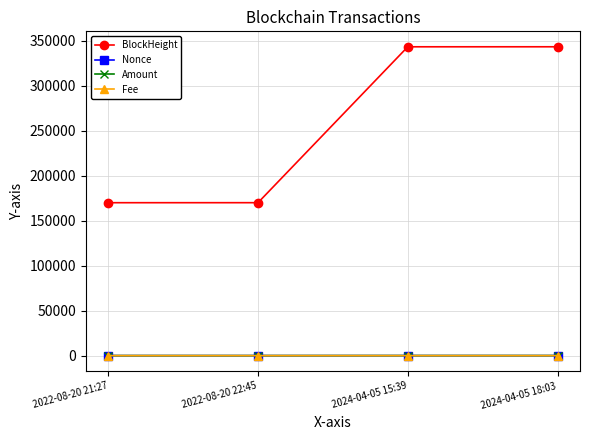

In Nonce, how many points are lower than both neighbors (excluding endpoints)?

1